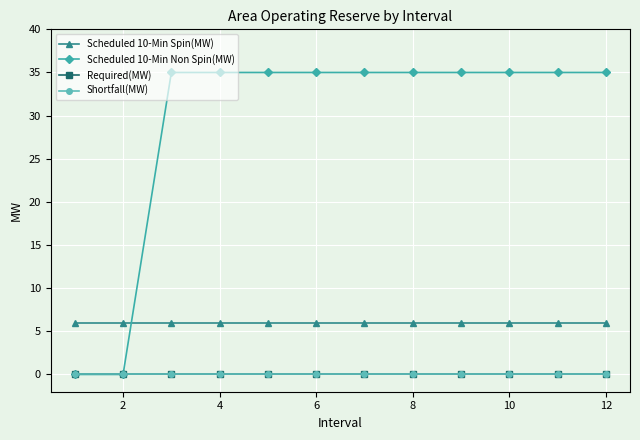

Does the chart have visible grid lines?

Yes